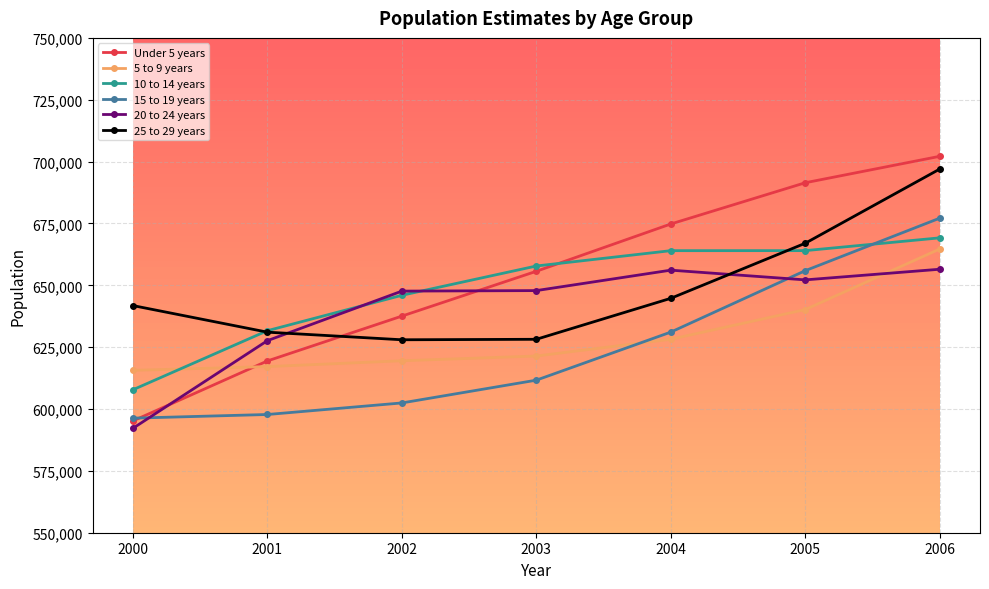

At how many categories does at least one series exceed 687366?

2